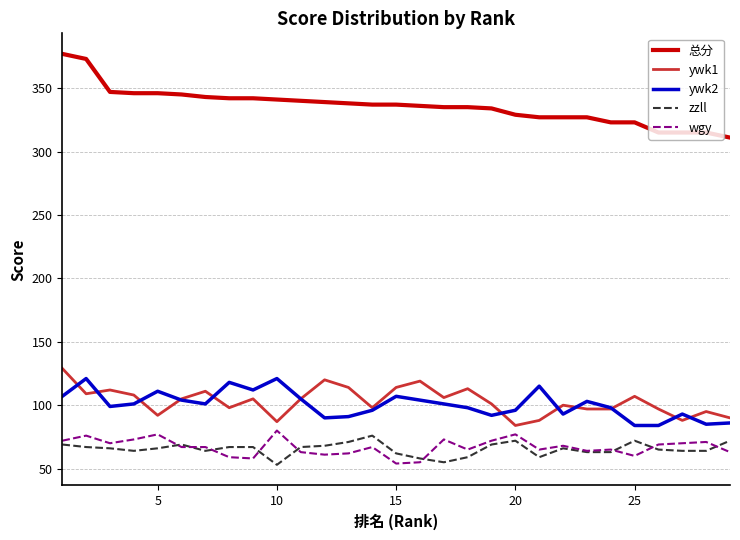

Which series has the largest total across all categories?

总分